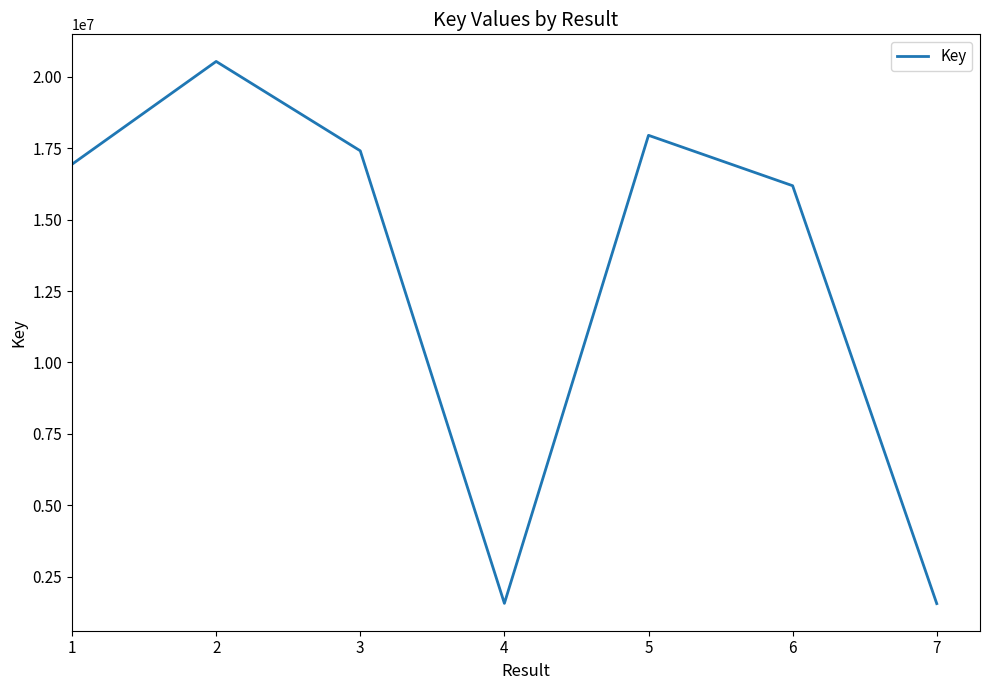

What is the smallest value displayed?

1554951